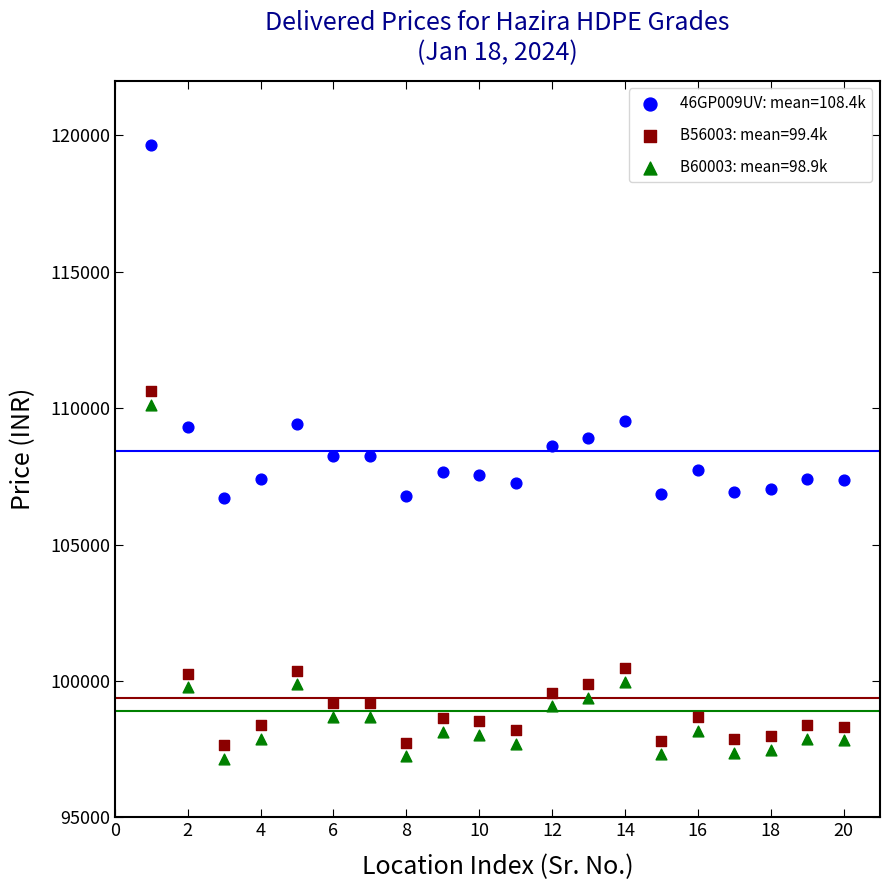

What are all the series names shown in the legend?

46GP009UV: mean=108.4k, B56003: mean=99.4k, B60003: mean=98.9k